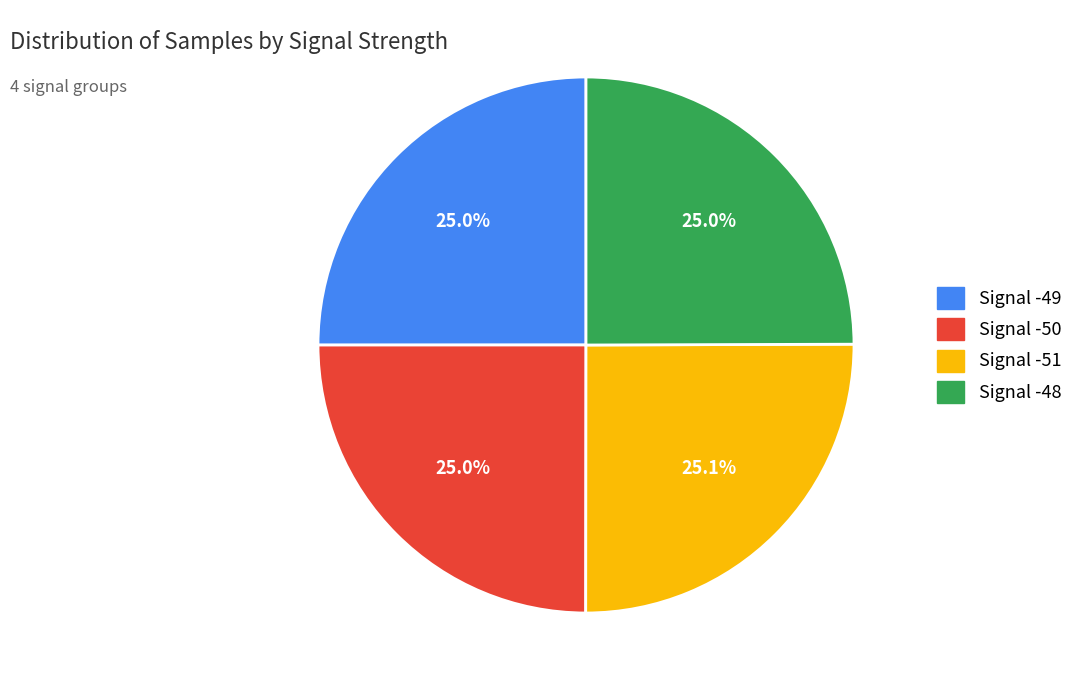

Approximately how many times larger is the value at Signal -50 compared to Signal -48?

1.0